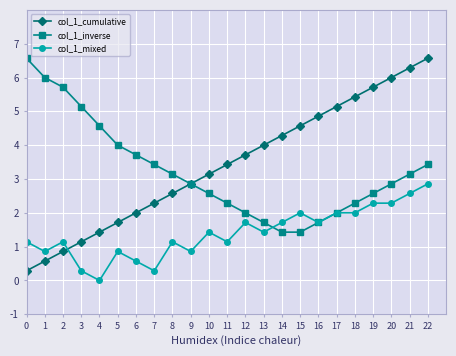

What is the approximate value of col_1_inverse at 12?

2.0